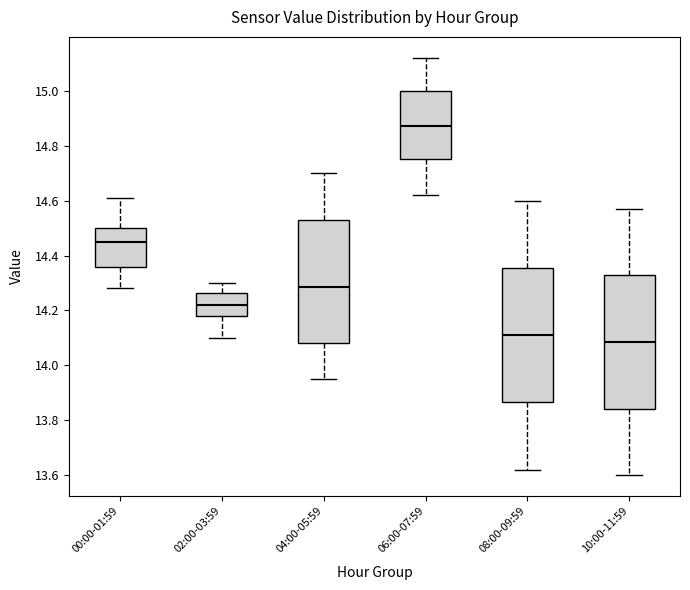

Where is the lower edge of the box for 00:00-01:59 on the y-axis? The values are not printed on the chart, so give them approximately, as read against the axis.

14.36